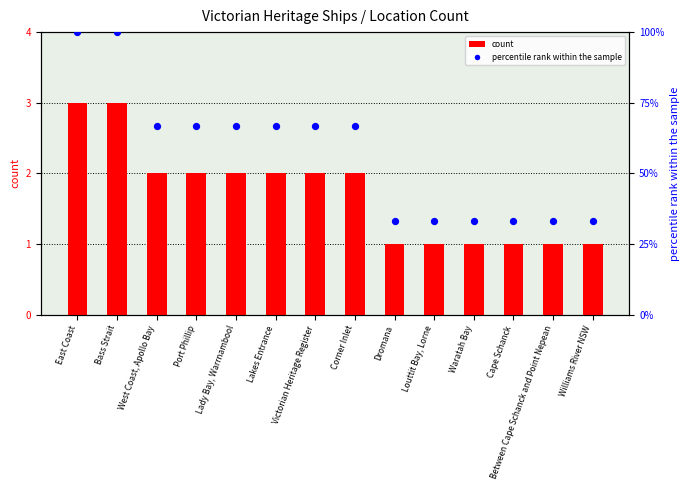

What are all the series names shown in the legend?

count, percentile rank within the sample